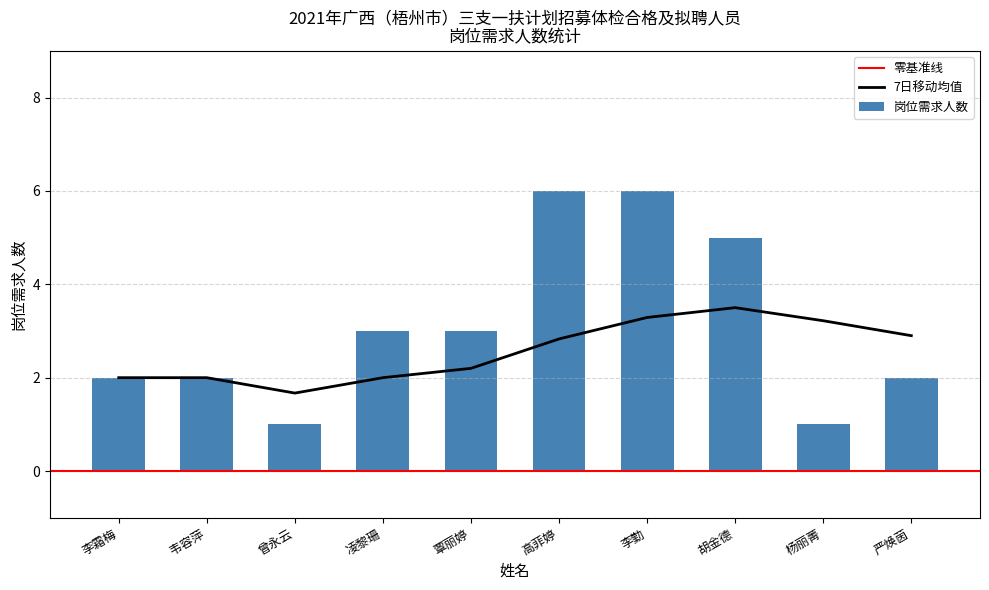

Which series has the largest range (max minus min)?

岗位需求人数